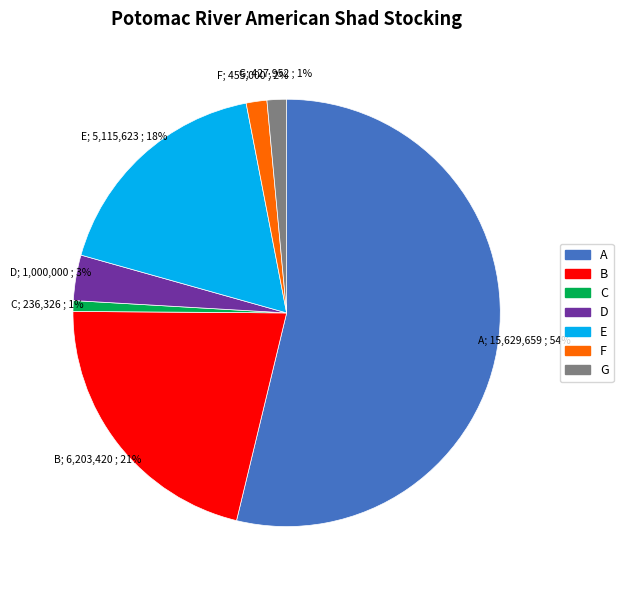

How many slices are in this pie chart?

7